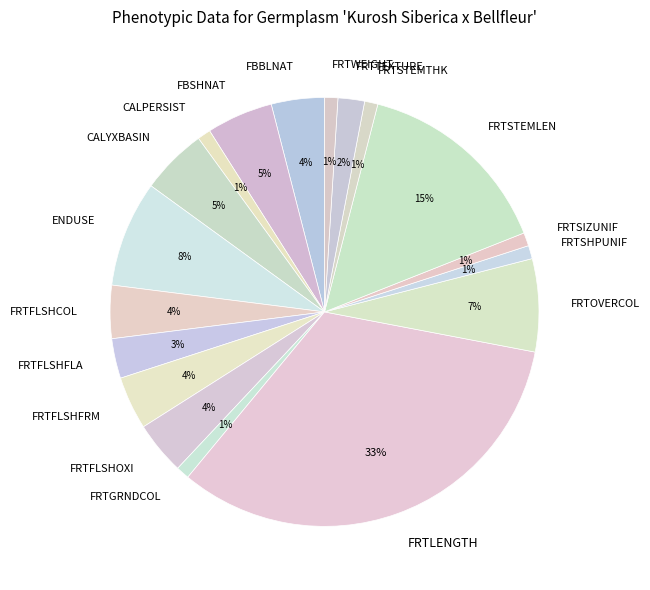

To the nearest percent, what is the combined percentage of FRTFLSHCOL and CALYXBASIN?

9%